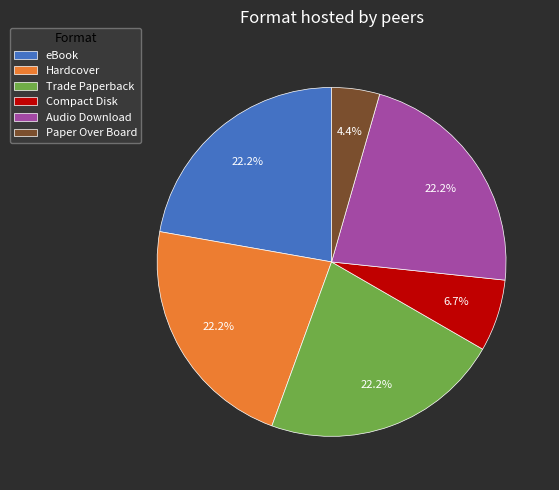

Which slice is the smallest?

Paper Over Board